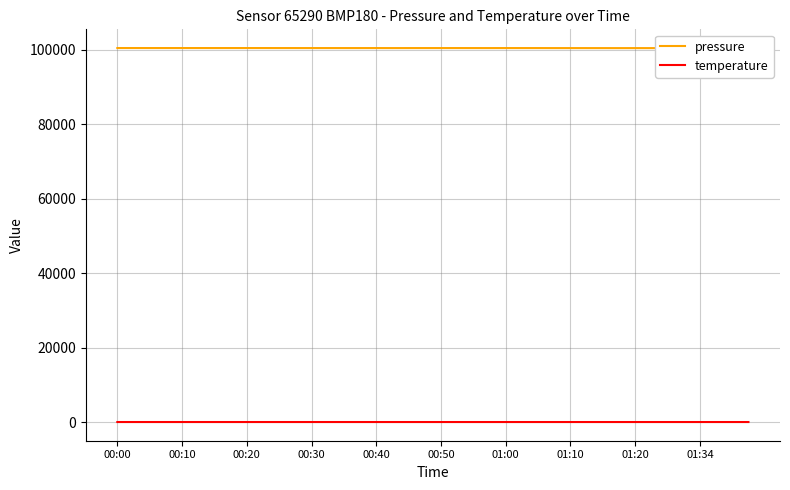

Reading left to right, transcribe all the data shown in this chart.

pressure: 100423.2	100423.6	100420.2	100419.4	100420.6	100420.6	100417.6	100419.0	100421.0	100420.0	100416.2	100415.2	100414.6	100415.4	100412.4	100412.6	100414.6	100409.0	100412.6	100415.4	100414.0	100416.0	100413.0	100410.6	100414.6	100414.4	100414.4	100407.0	100407.4	100406.0	100403.6	100401.0	100403.6	100401.2	100399.4	100403.2	100401.8	100403.2	100396.0	100397.0
temperature: 13.5	13.5	13.5	13.5	13.5	13.5	13.5	13.5	13.5	13.5	13.4	13.4	13.4	13.3	13.3	13.3	13.2	13.2	13.2	13.1	13.1	13.0	13.0	13.0	13.0	13.1	13.1	13.0	13.0	12.9	12.9	12.9	12.9	12.8	12.8	12.7	12.7	12.6	12.6	12.6